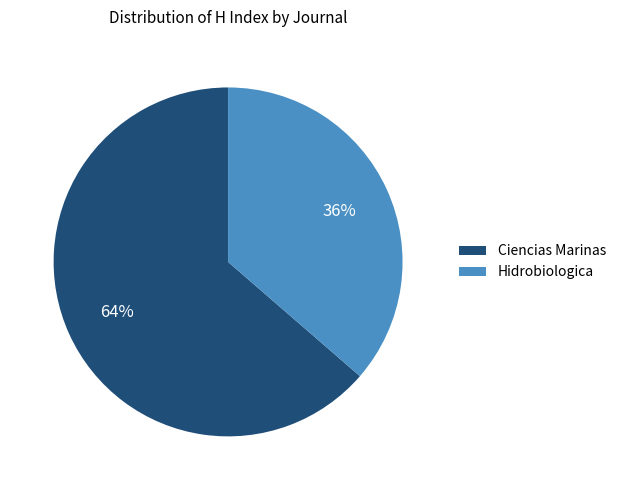

Which category has the smallest portion of the pie?

Hidrobiologica